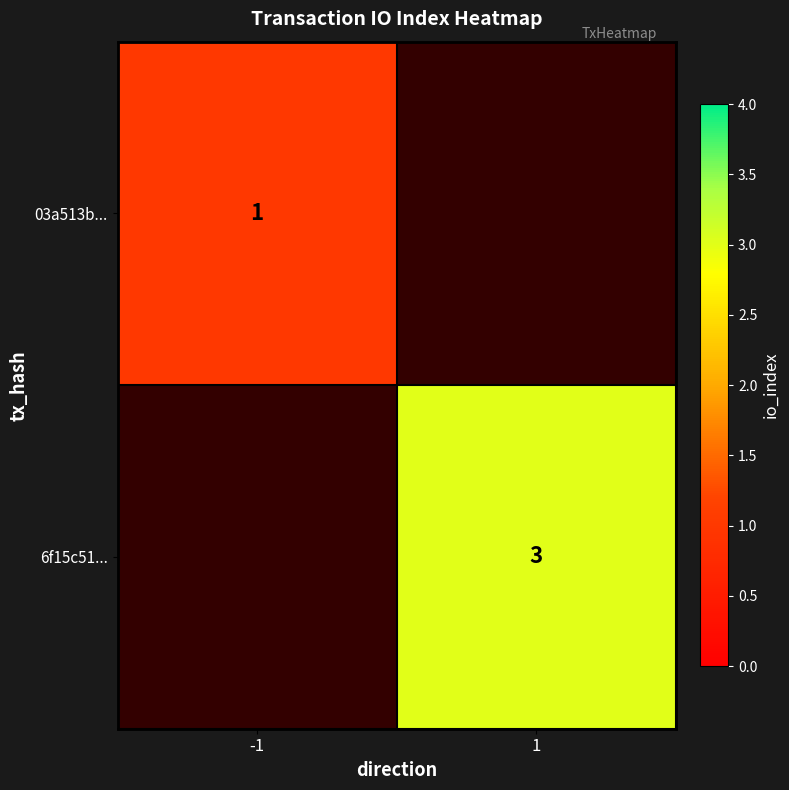

The 6f15c51... series shows 4.8 at 1. True or false?

False